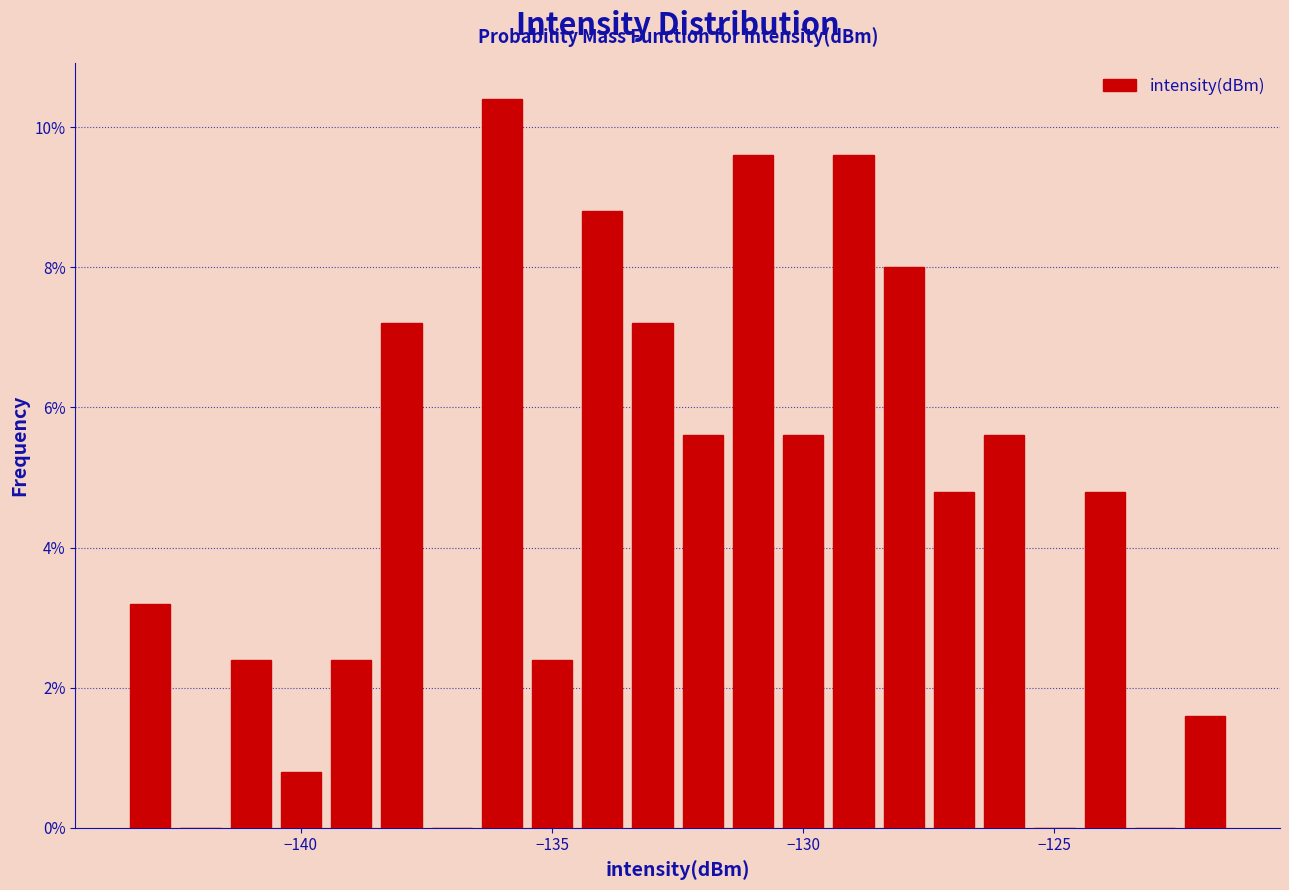

Read against the x-axis, roughly where is the centre of the tallest bar?

-136.0